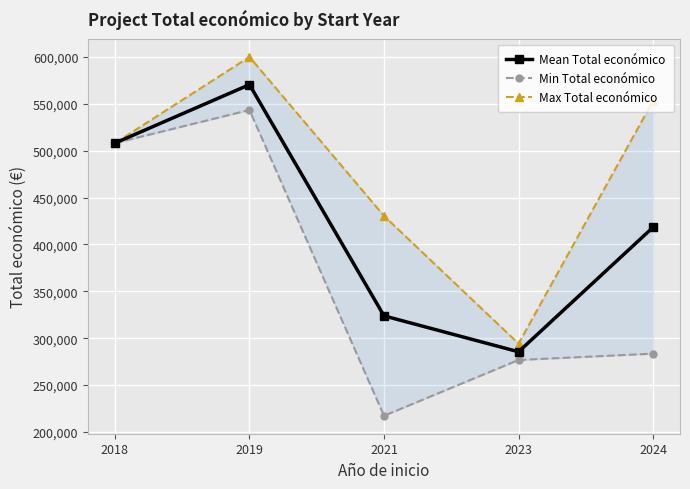

Rank the series by their maximum value, from lowest to highest.

Min Total económico, Mean Total económico, Max Total económico